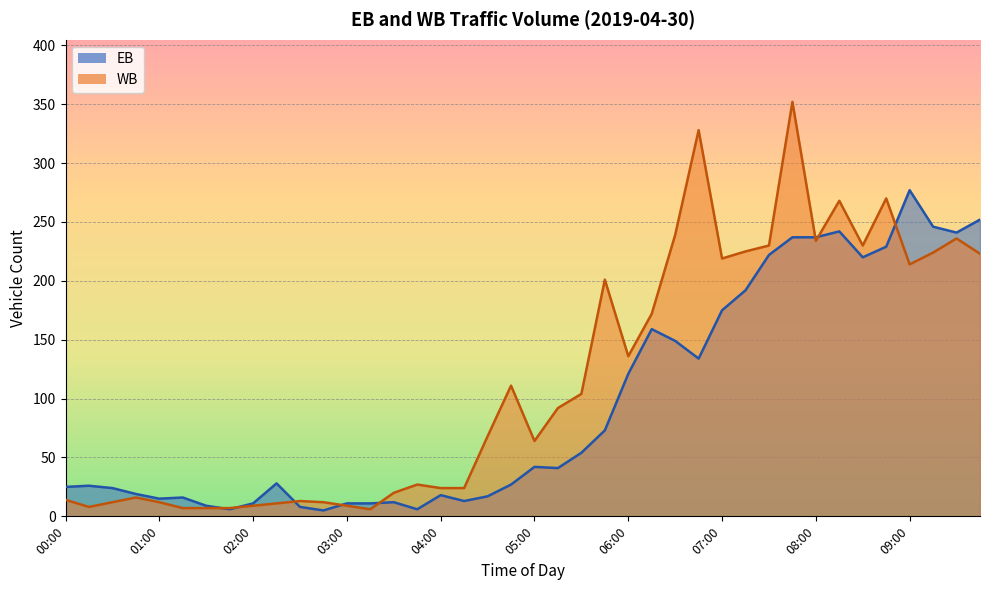

What is the value of the WB point at the 34th from the left?

268